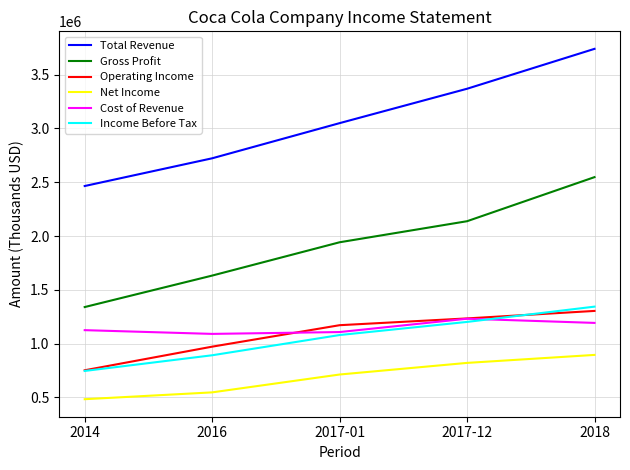

True or false: Net Income and Income Before Tax intersect in this chart.

False